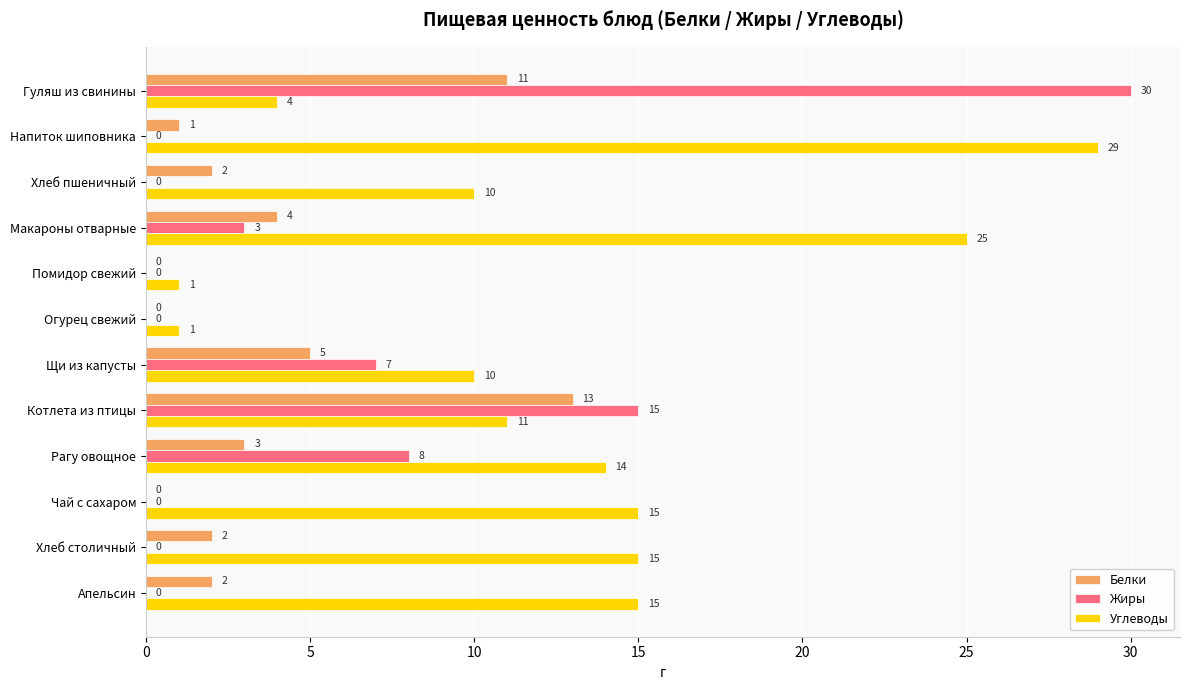

Which series has the largest total across all categories?

Углеводы